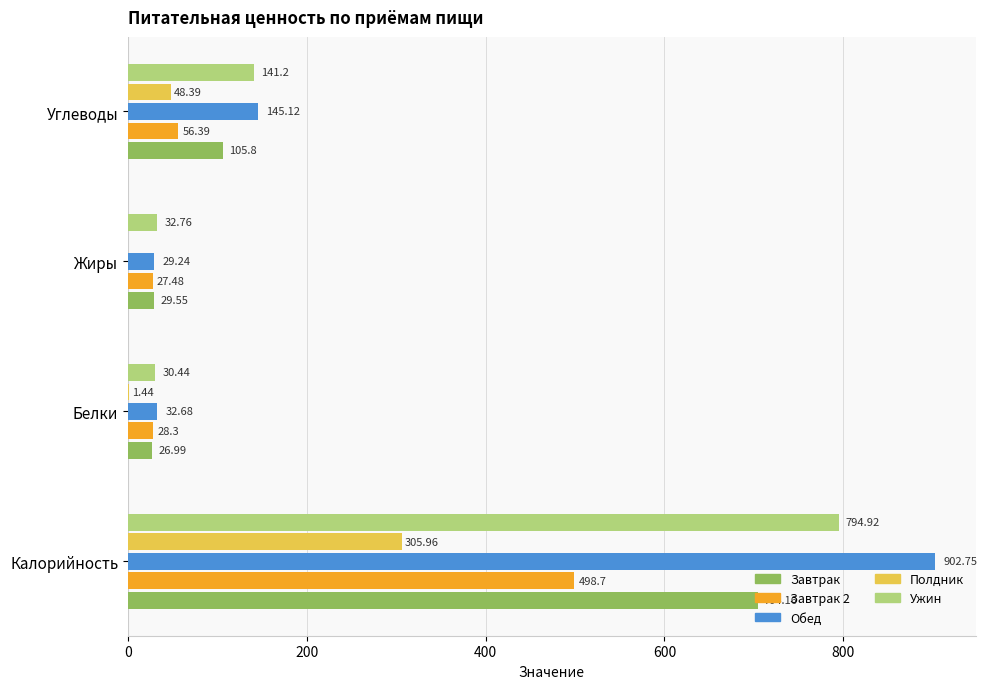

Which label corresponds to the largest value in the chart?

Калорийность